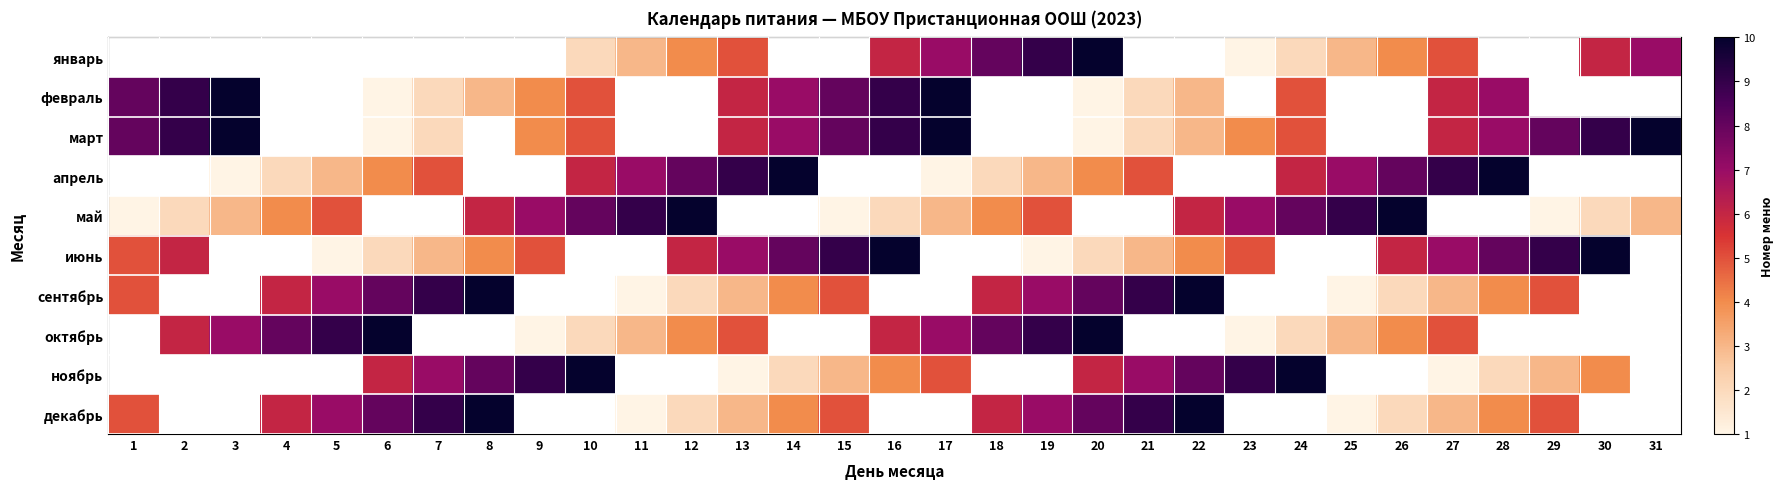

Which label corresponds to the largest value in the chart?

20